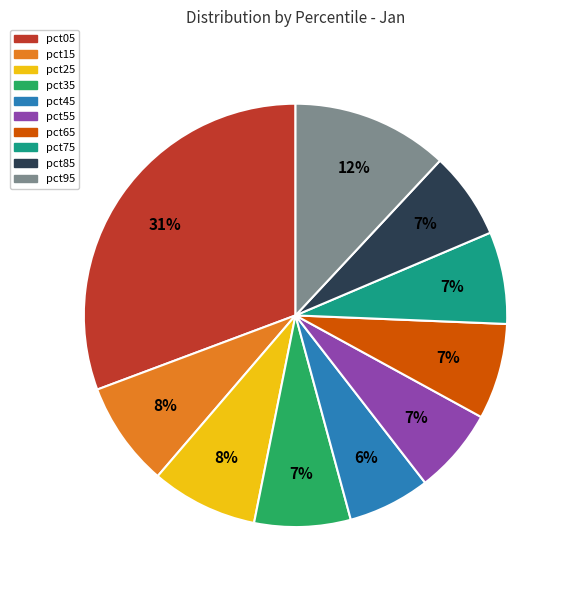

To the nearest percent, what percentage of the pie is pct15?

8%